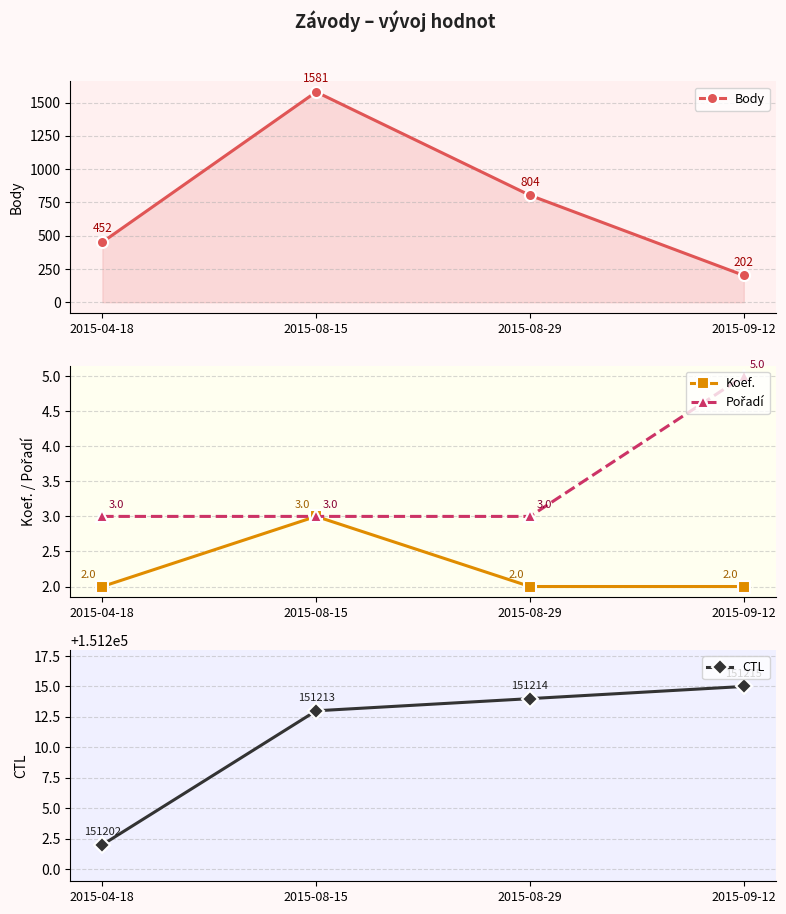

Between 2015-08-29 and 2015-08-15, which is larger?

2015-08-15